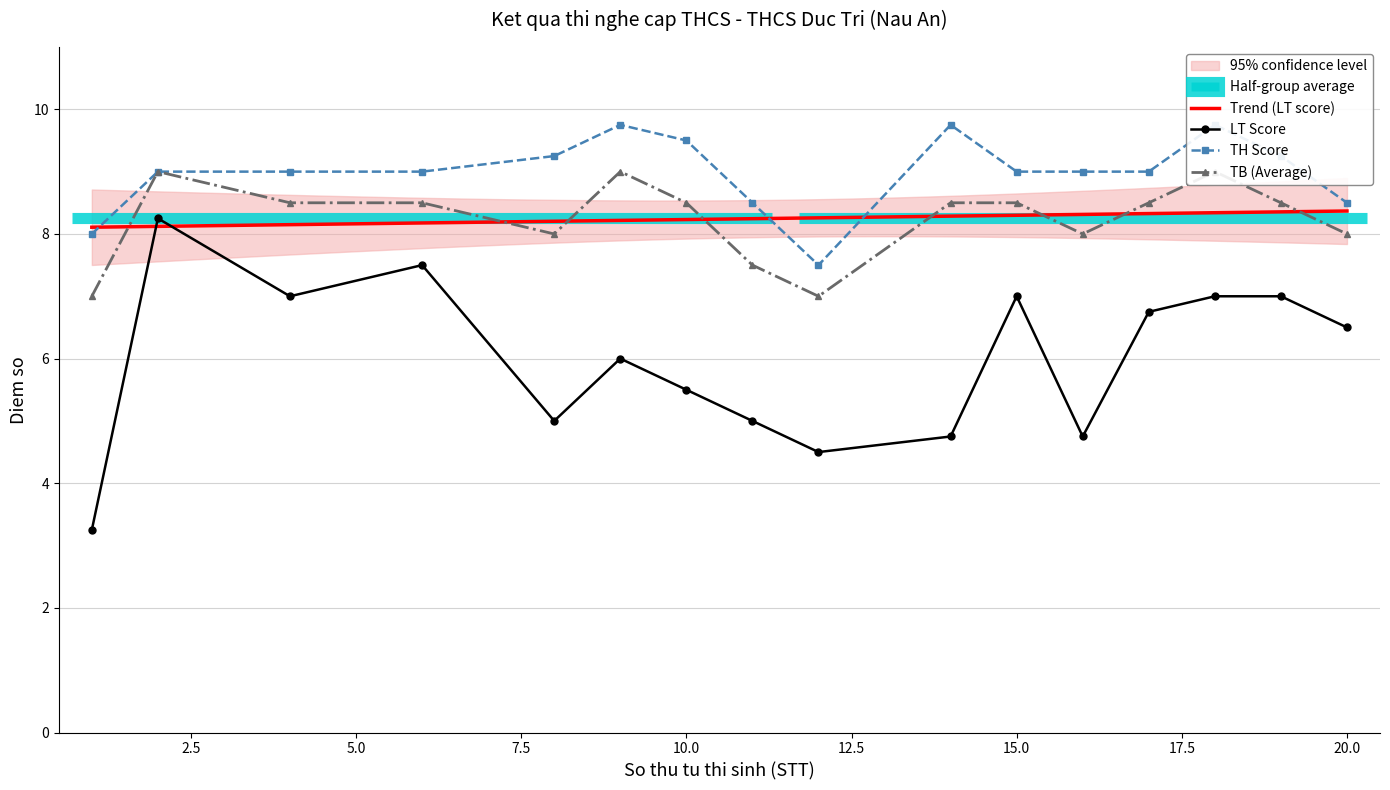

What is the difference between the TH values at 1 and 9?

1.8